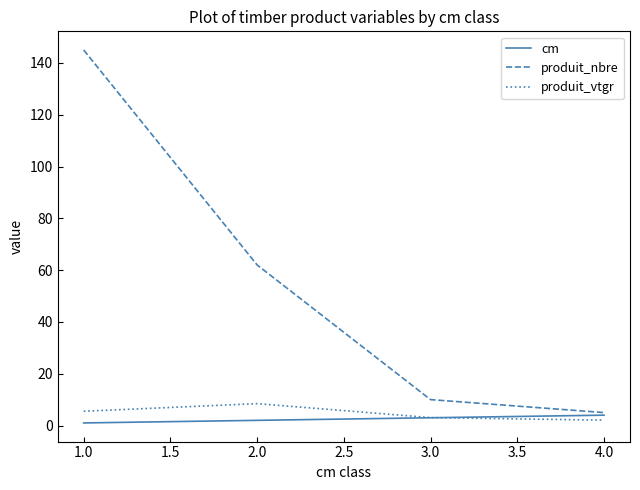

True or false: produit_nbre and produit_vtgr cross at least once.

False